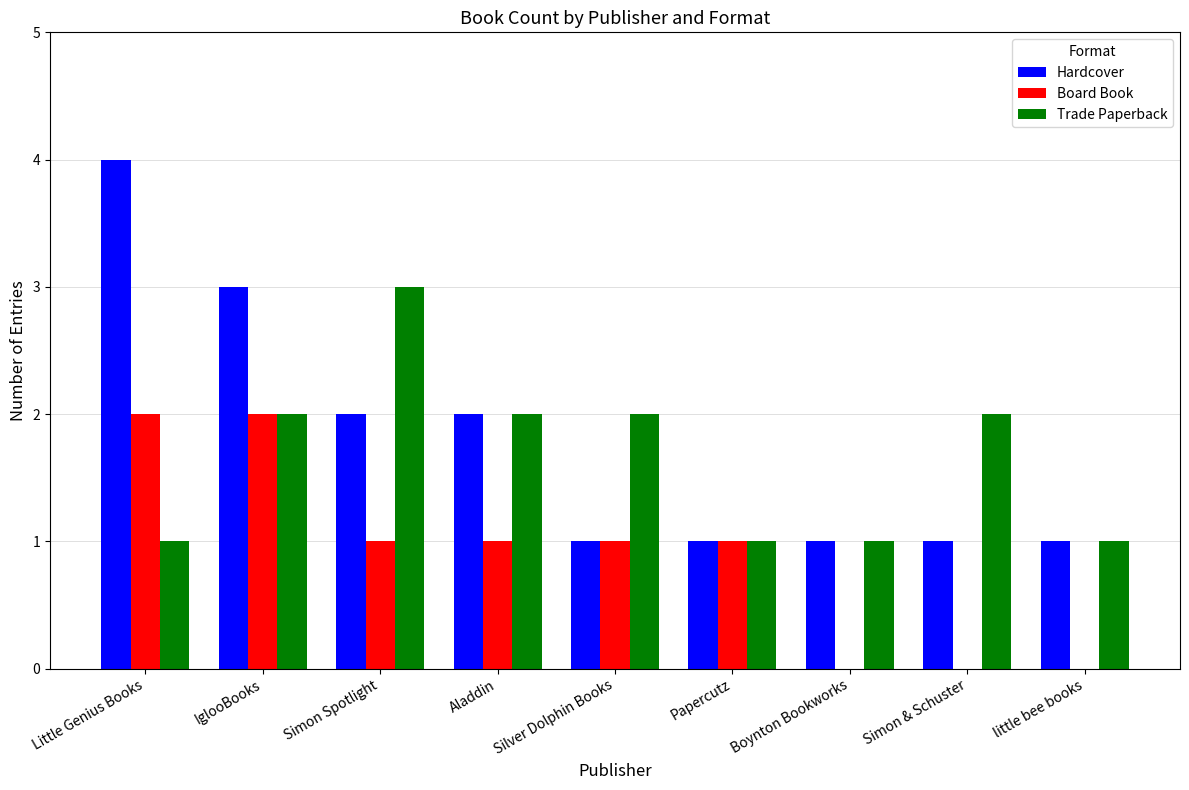

What is the total value across all series at Papercutz?

3